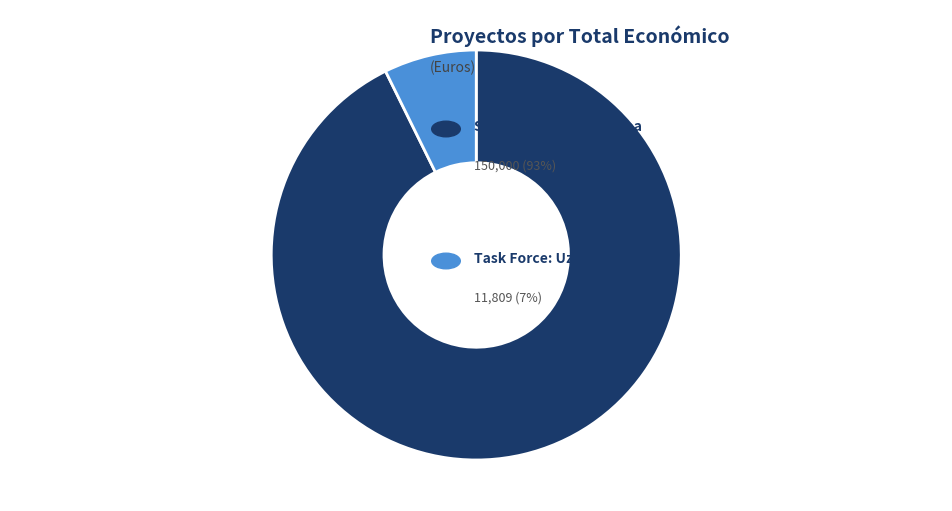

Is there any slice that represents more than half of the pie?

Yes